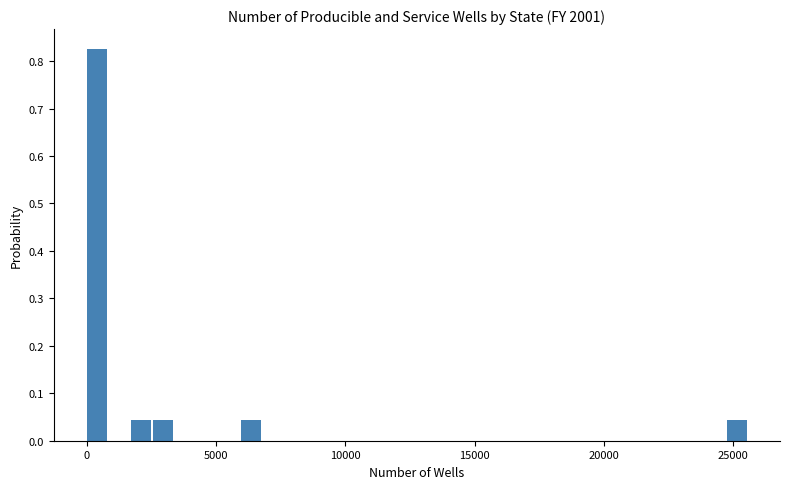

Read against the x-axis, roughly where is the centre of the tallest bar?

500